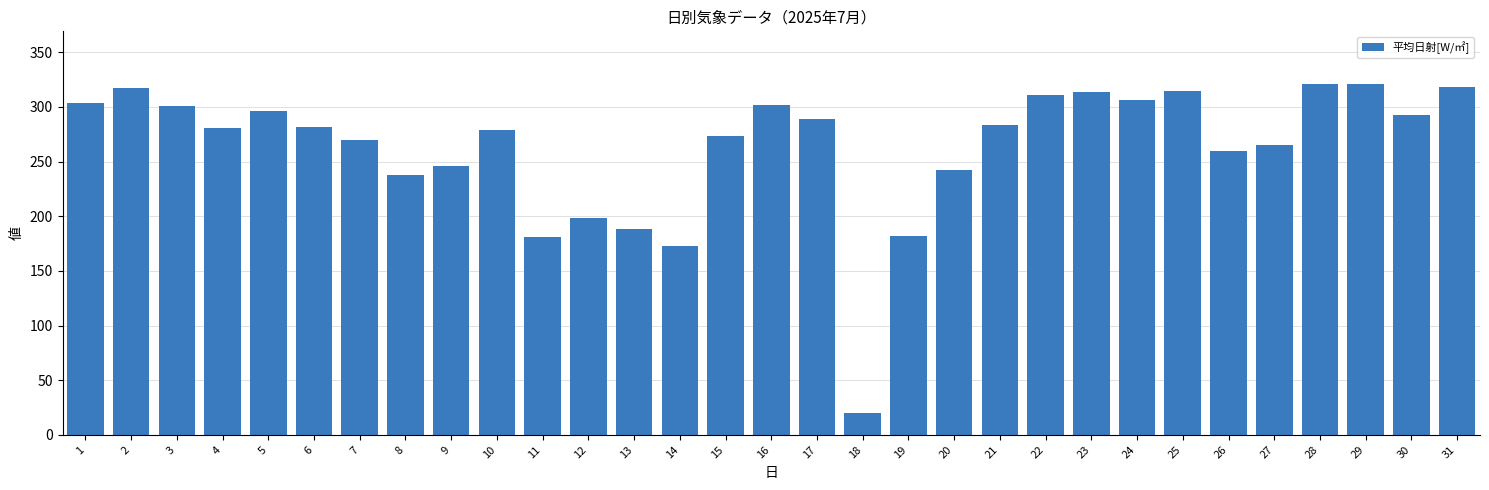

What is the value of the 20th bar from the left?

242